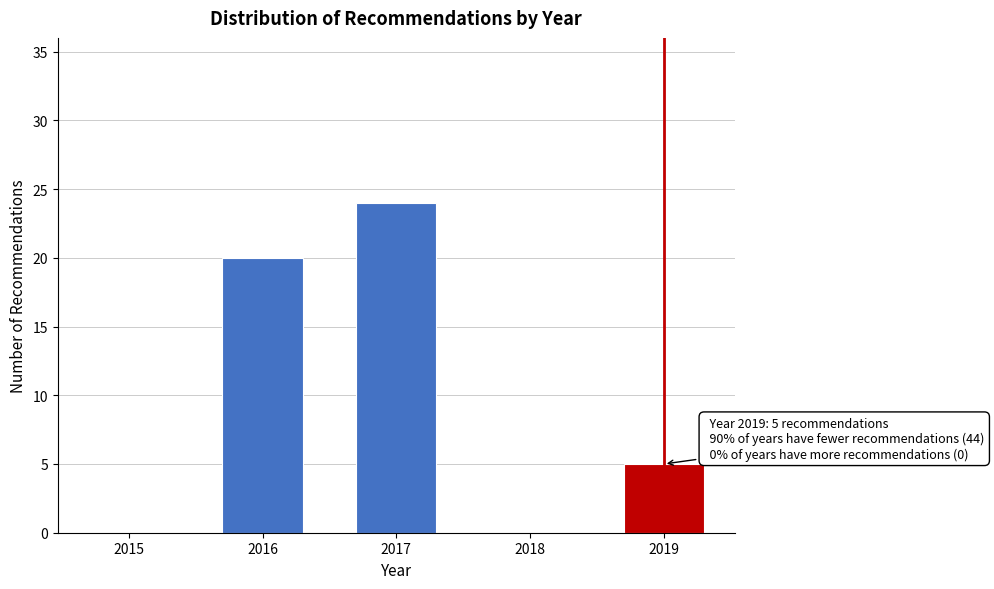

Reading left to right, list all the values displayed in this chart.

2015=0	2016=20	2017=24	2018=0	2019=5